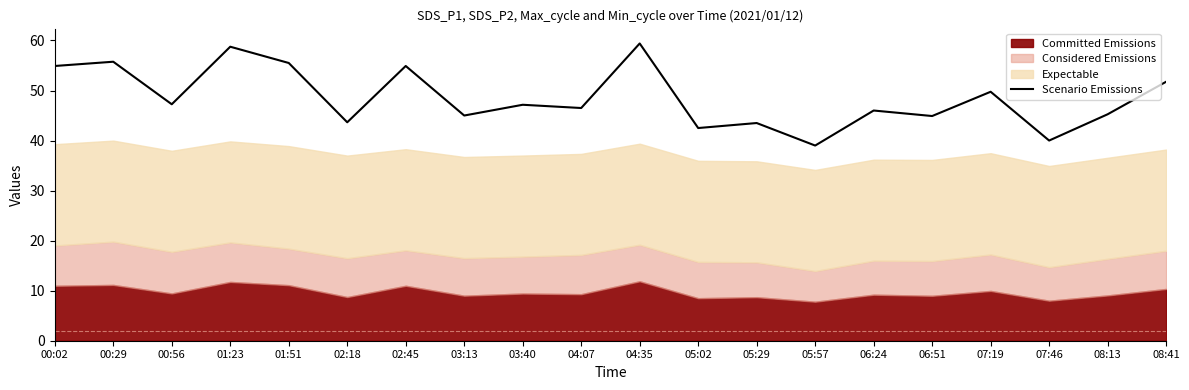

The value of Scenario Emissions at 01:51 is 55.5. True or false?

True